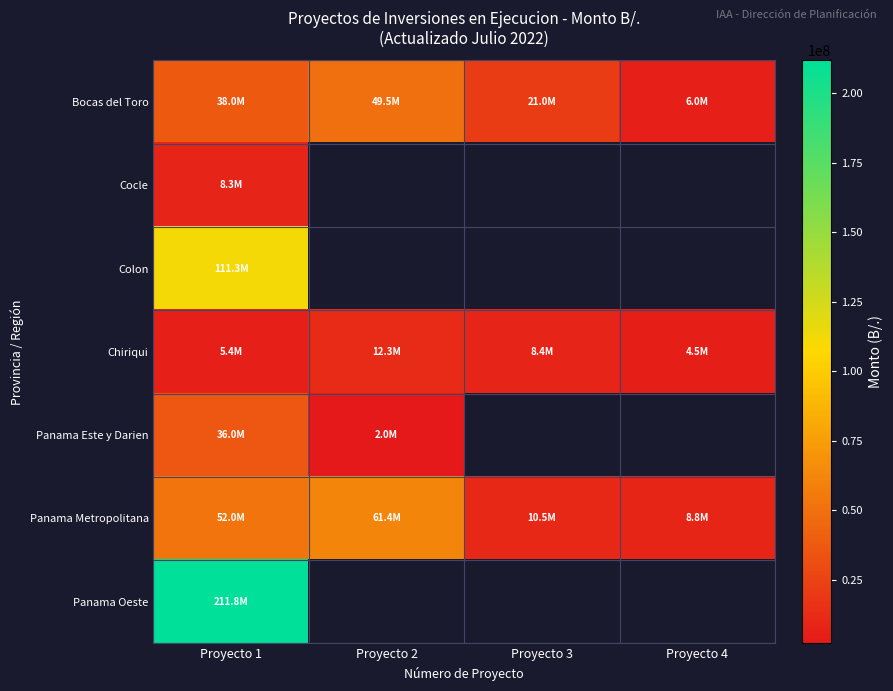

List the series in order of their peak value, highest first.

Panama Oeste, Colon, Panama Metropolitana, Bocas del Toro, Panama Este y Darien, Chiriqui, Cocle